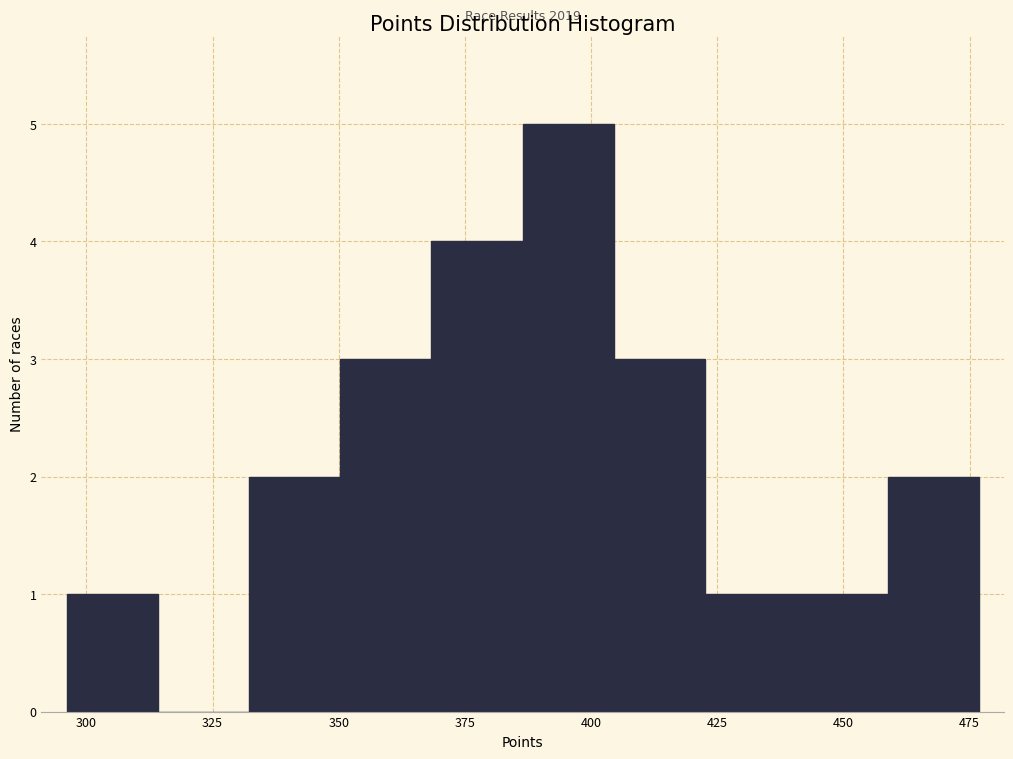

Around what value on the x-axis is the tallest bar? Give the approximate position of its centre, as read against the axis.

395